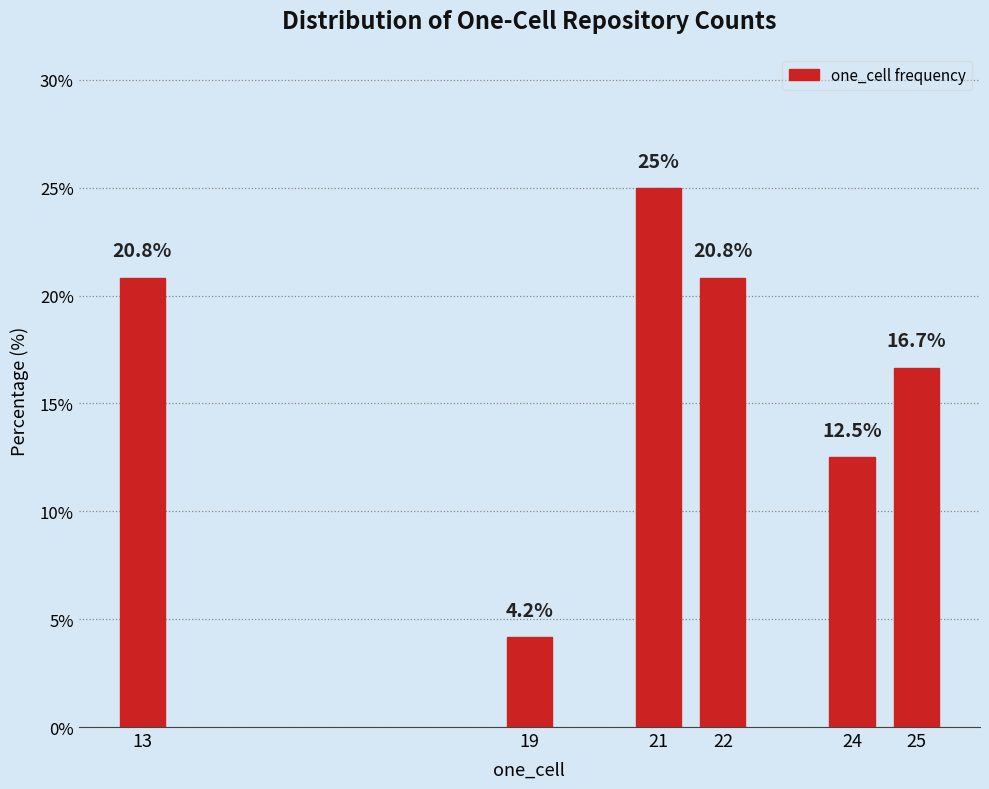

Reading right to left, list all the values displayed in this chart.

16.7	12.5	20.8	25.0	4.2	20.8